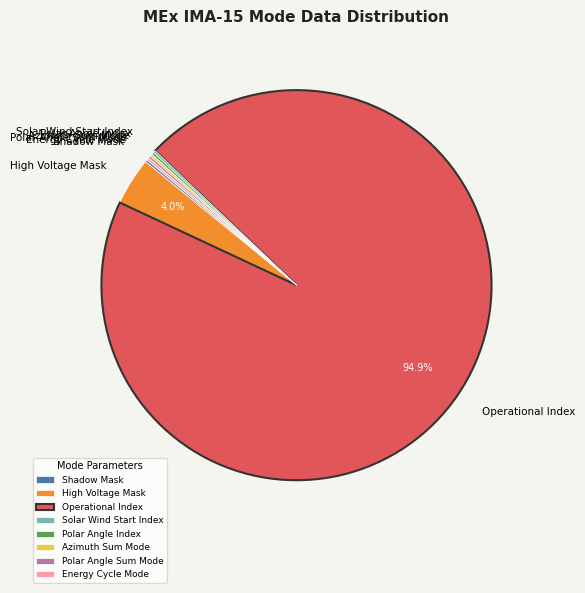

Which category has the biggest portion of the pie?

Operational Index